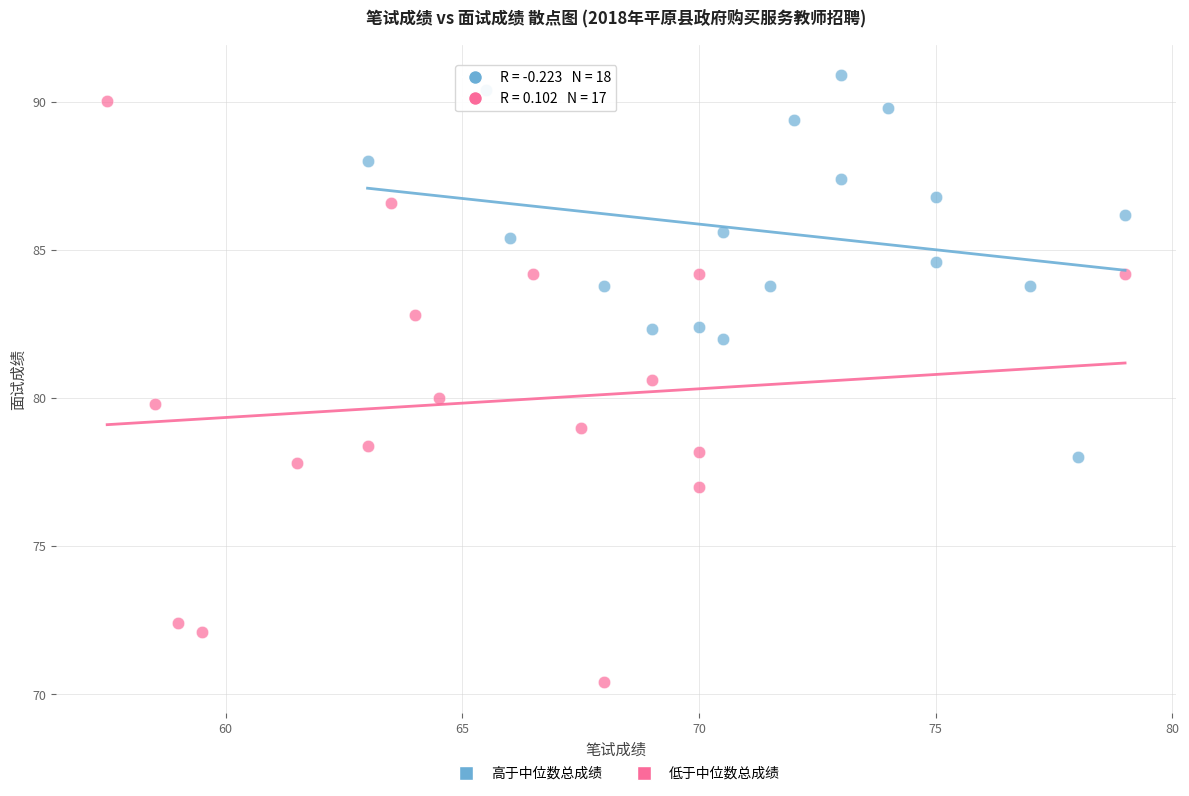

Which series has the largest Y range (max minus min)?

低于中位数总成绩